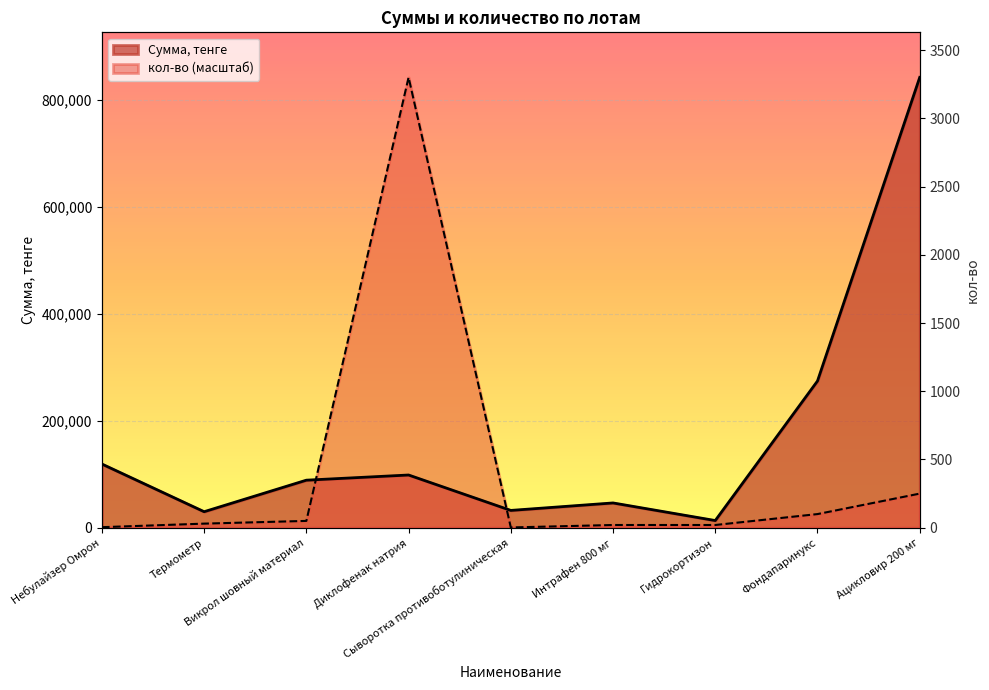

True or false: кол-во has a value of 5107.9 at Гидрокортизон.

True